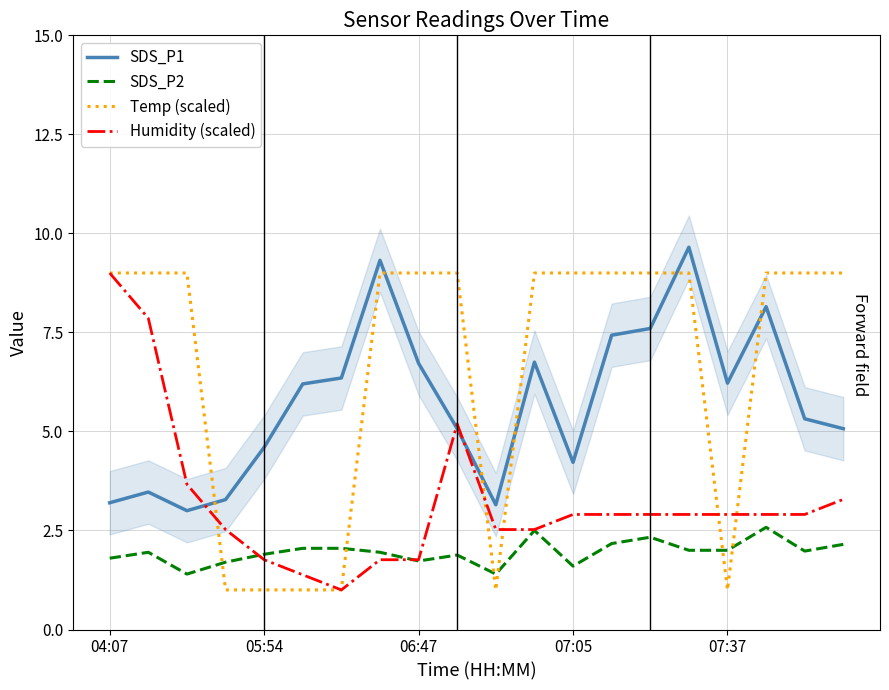

At which category is the sum across all series the highest?

15